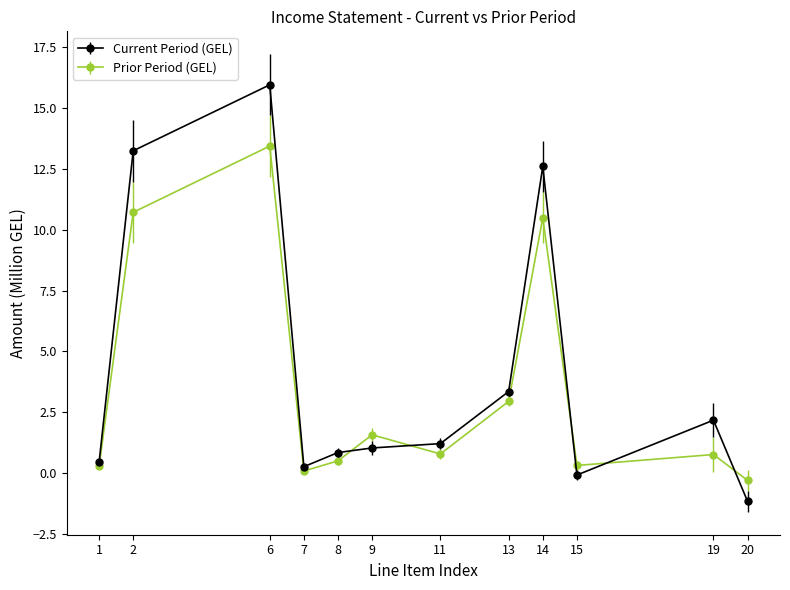

What are all the series names shown in the legend?

Current Period (GEL), Prior Period (GEL)